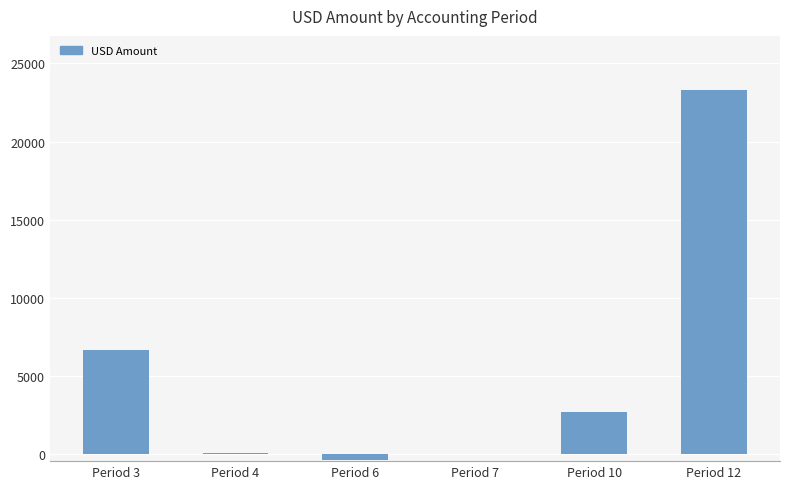

What is the change in value from Period 3 to Period 7?

-6600.2